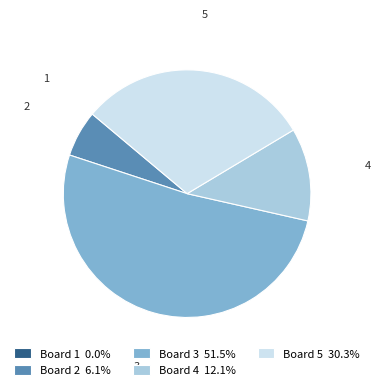

True or false: 5 accounts for 41% of the total.

False